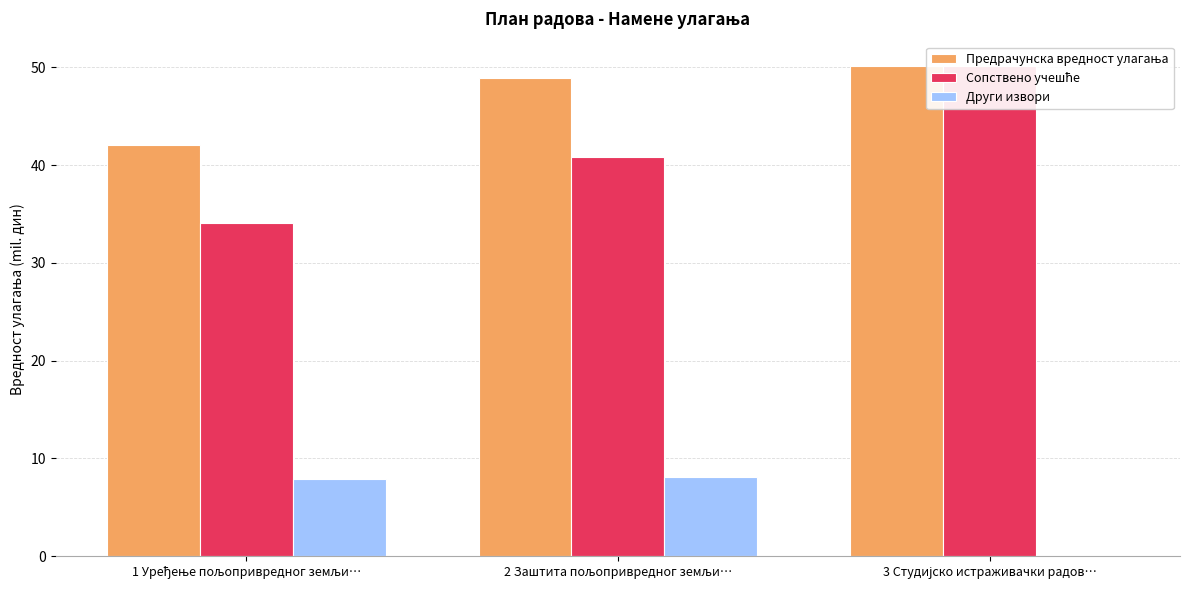

Where does the Други извори series first go above 7?

1 Уређење пољопривредног земљи…